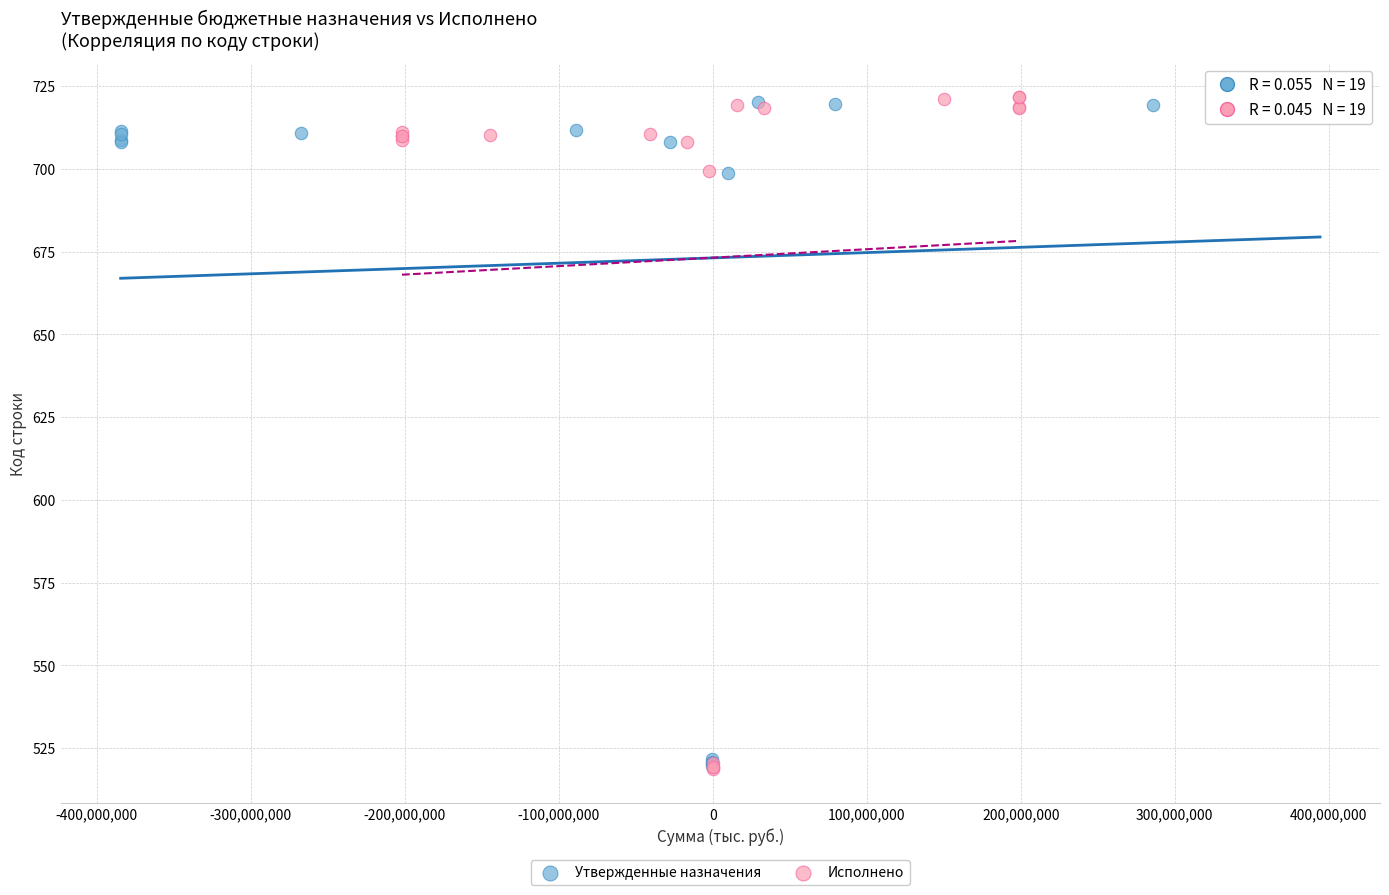

Which series has the widest spread of Y values?

Исполнено